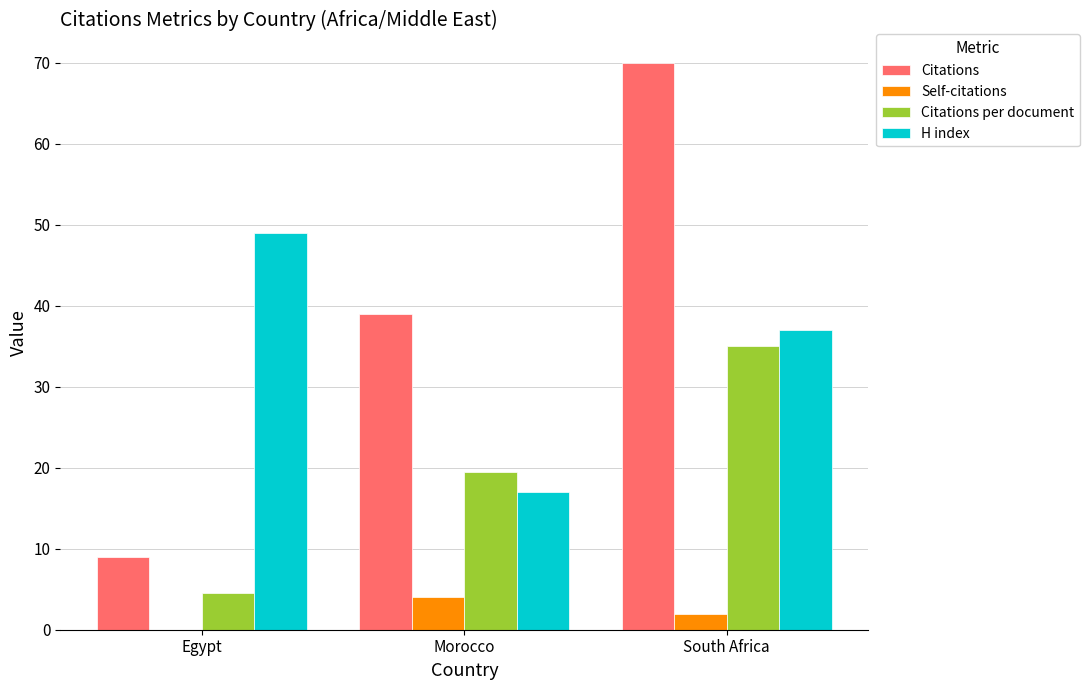

How many data points does each series have?

3